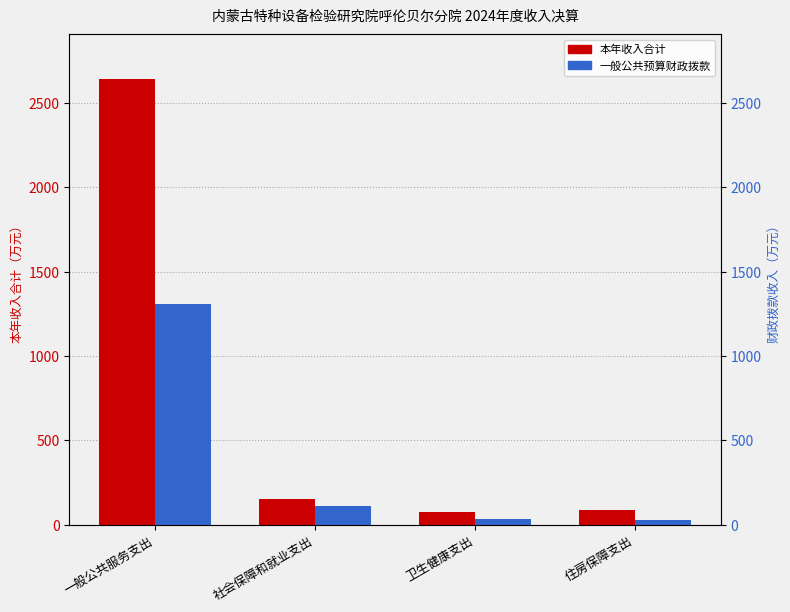

The value of 本年收入合计 at 卫生健康支出 is 76.9. True or false?

True